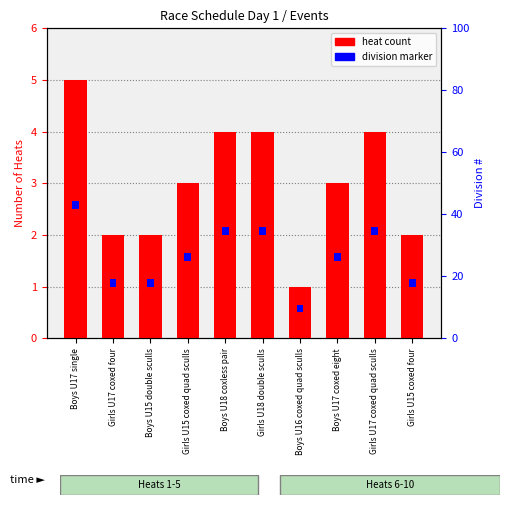

The chart shows a value of 4 at Girls U15 coxed quad sculls. True or false?

False